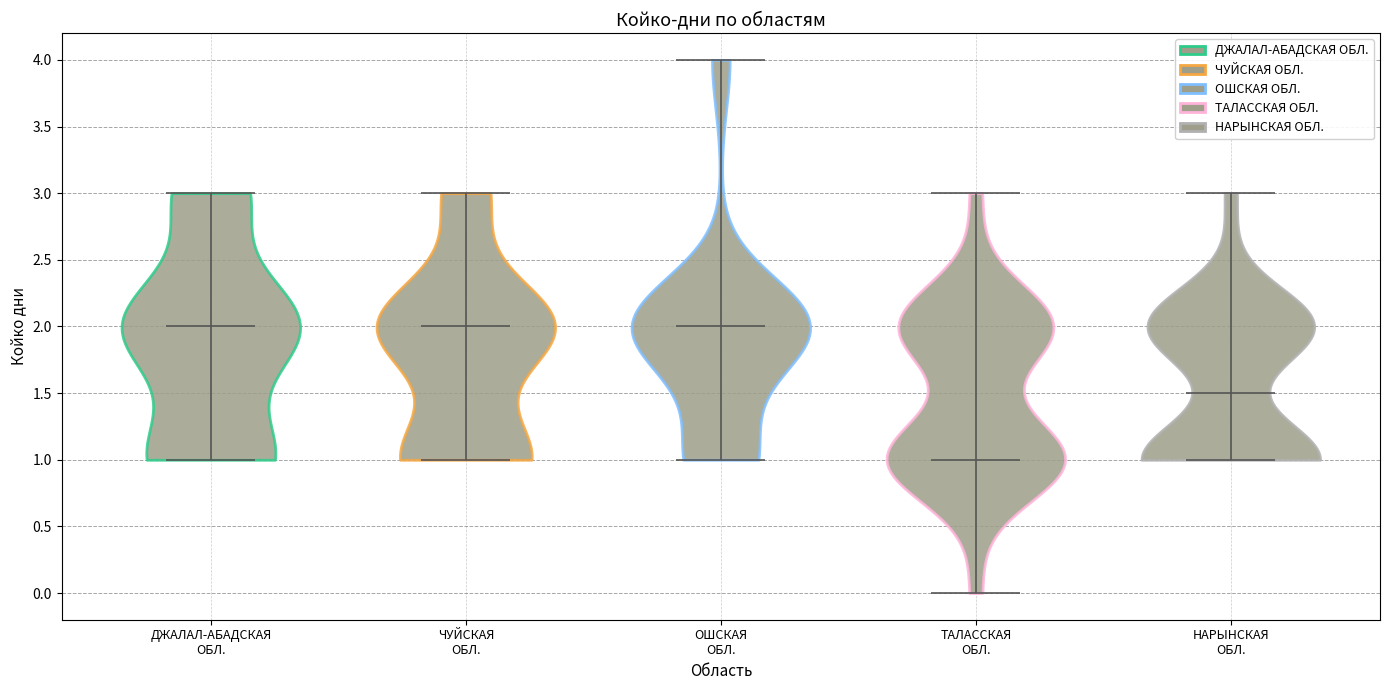

Reading left to right, read every violin against the y-axis: where its median line is, and the lowest and highest points it reaches. The values are not printed on the chart, so give them approximately, as read against the axis.

ДЖАЛАЛ-АБАДСКАЯ ОБЛ.: median line 2.0, lowest point 1.0, highest point 3.0
ЧУЙСКАЯ ОБЛ.: median line 2.0, lowest point 1.0, highest point 3.0
ОШСКАЯ ОБЛ.: median line 2.0, lowest point 1.0, highest point 4.0
ТАЛАССКАЯ ОБЛ.: median line 1.0, lowest point 0.0, highest point 3.0
НАРЫНСКАЯ ОБЛ.: median line 1.5, lowest point 1.0, highest point 3.0